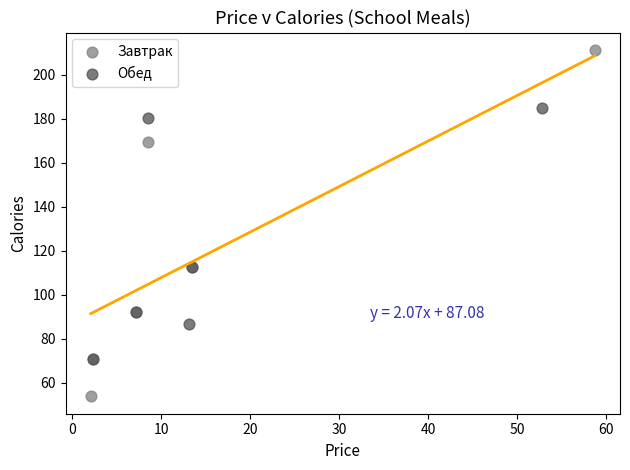

Which series reaches the maximum Y coordinate?

Завтрак